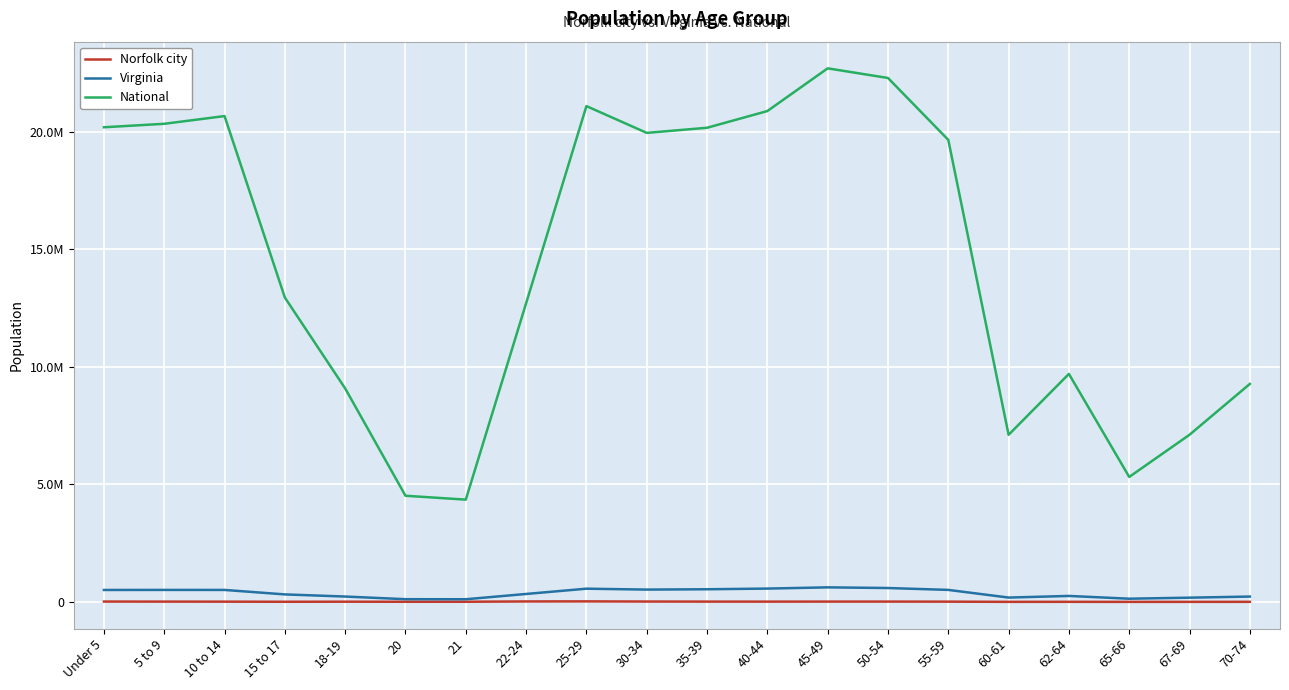

Which series has the largest total across all categories?

National